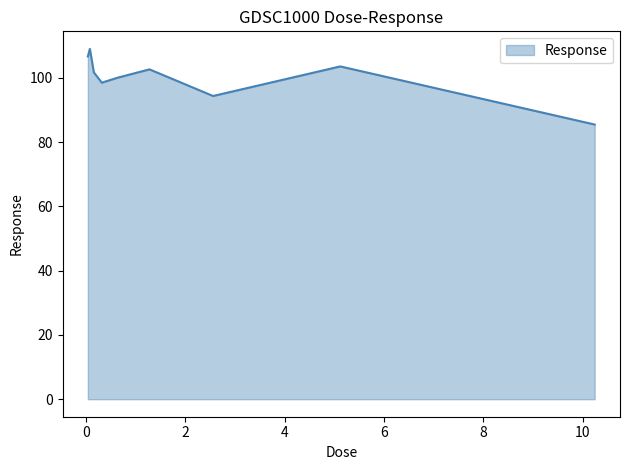

What is the greatest value displayed?

109.0